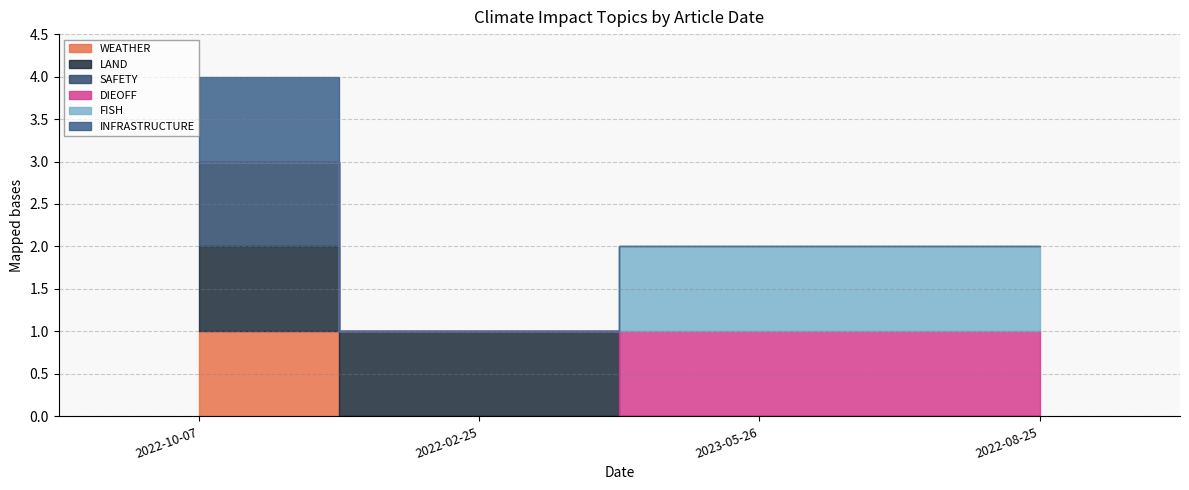

Reading left to right, transcribe all the data shown in this chart.

WEATHER: 2022-10-07=1	2022-02-25=0	2023-05-26=0	2022-08-25=0
LAND: 2022-10-07=1	2022-02-25=1	2023-05-26=0	2022-08-25=0
SAFETY: 2022-10-07=1	2022-02-25=0	2023-05-26=0	2022-08-25=0
DIEOFF: 2022-10-07=0	2022-02-25=0	2023-05-26=1	2022-08-25=1
FISH: 2022-10-07=0	2022-02-25=0	2023-05-26=1	2022-08-25=1
INFRASTRUCTURE: 2022-10-07=1	2022-02-25=0	2023-05-26=0	2022-08-25=0